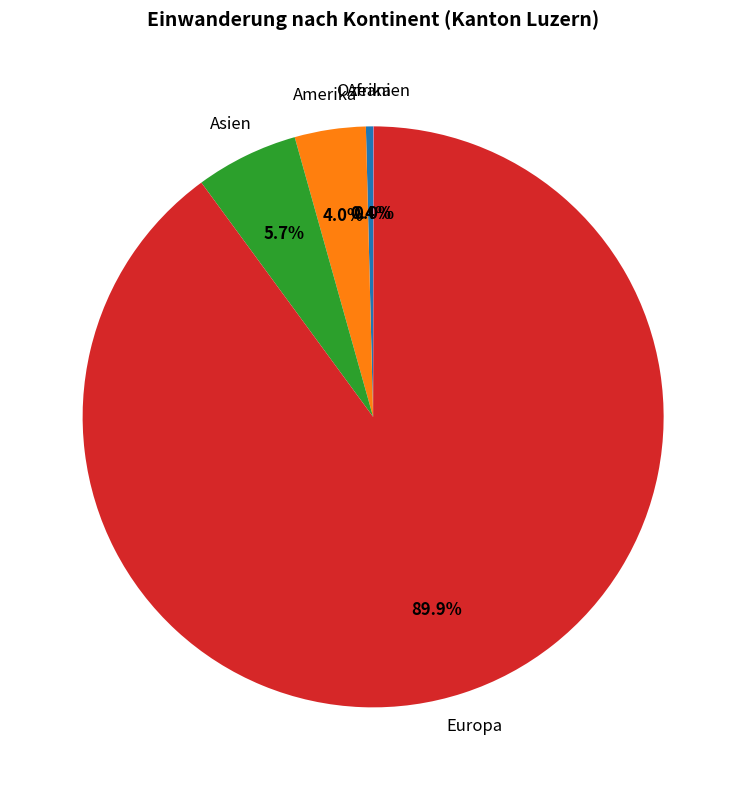

The Amerika slice represents 4% of the pie. True or false?

True